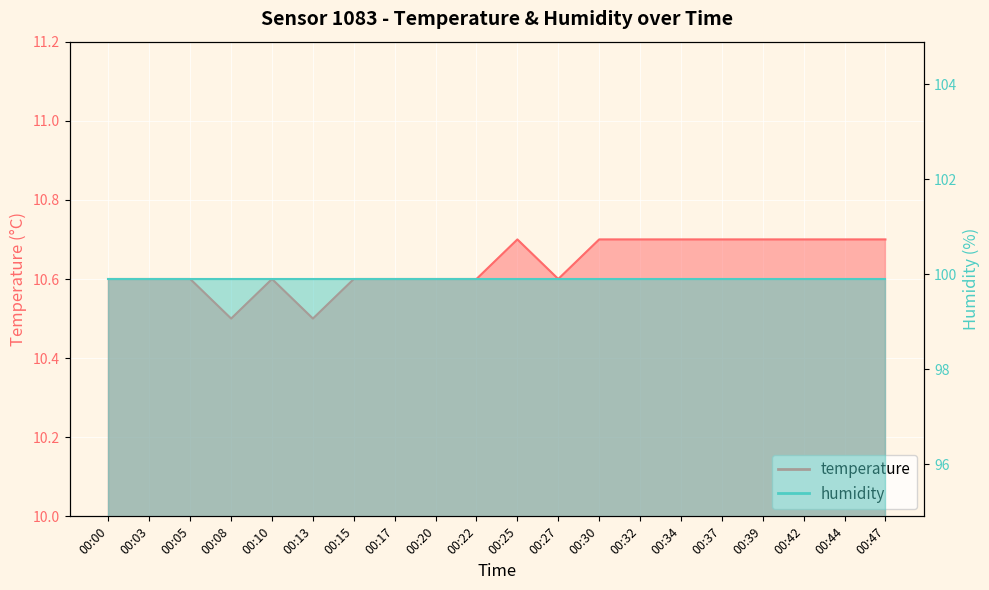

What is the change in value from 00:10 to 00:34?

+0.1